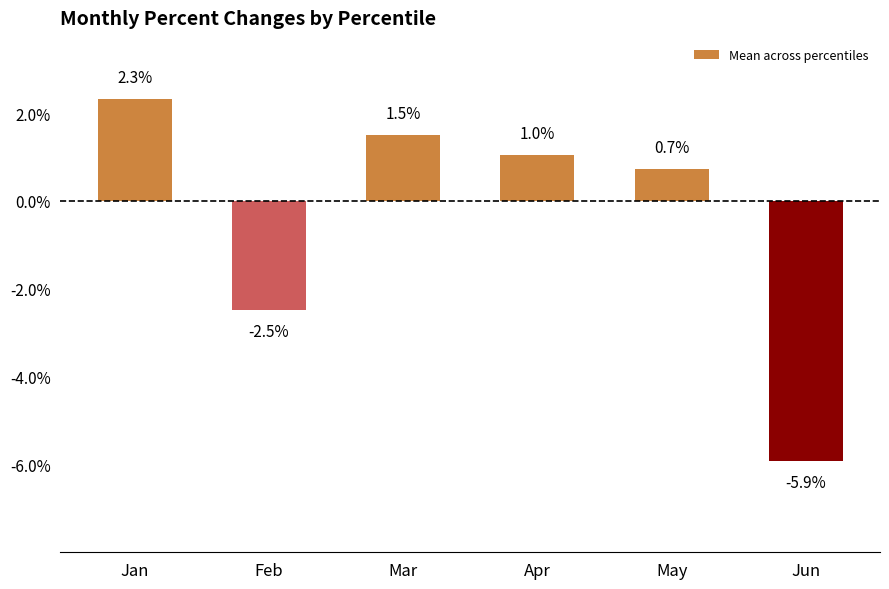

Does the chart contain any negative values?

Yes